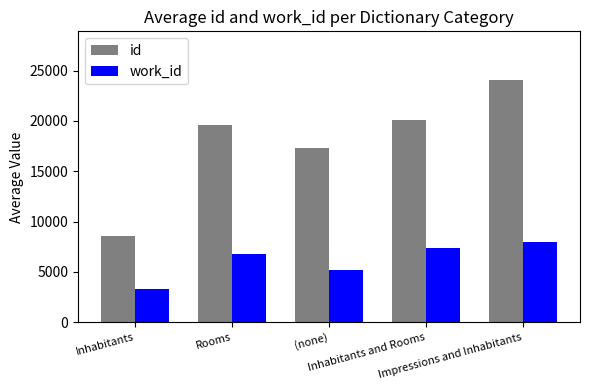

What value does the id series have at Impressions and Inhabitants?

24084.0